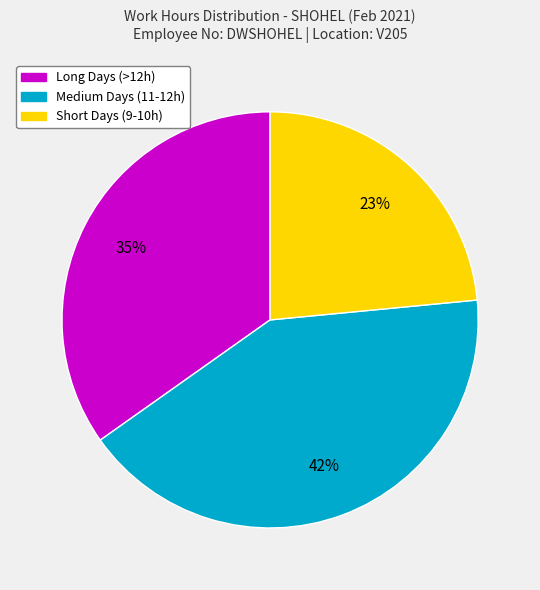

Is there any slice that represents more than half of the pie?

No